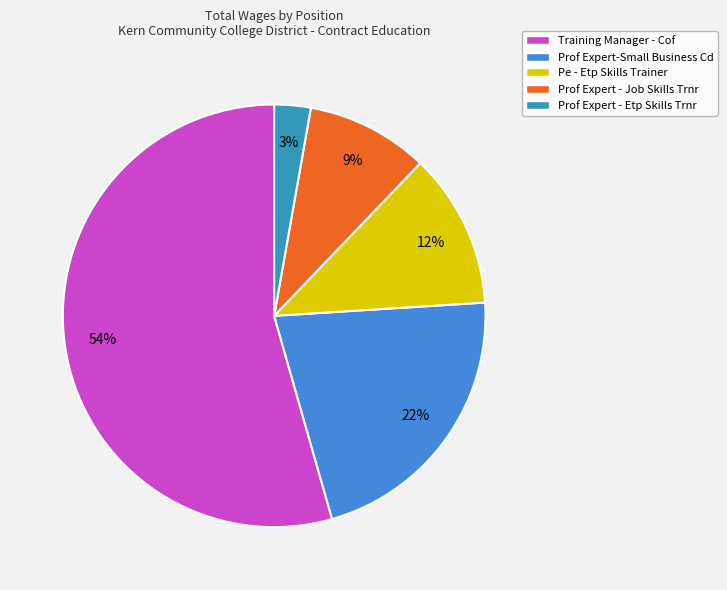

The Pe - Etp Skills Trainer slice represents 12% of the pie. True or false?

True